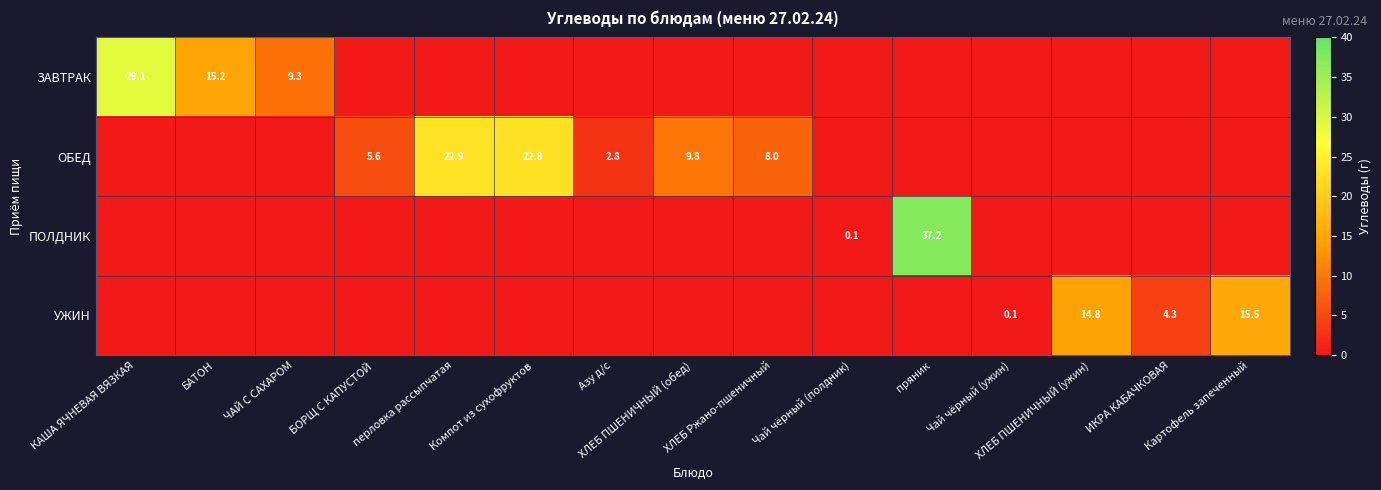

How many data points in УЖИН are above 0?

4